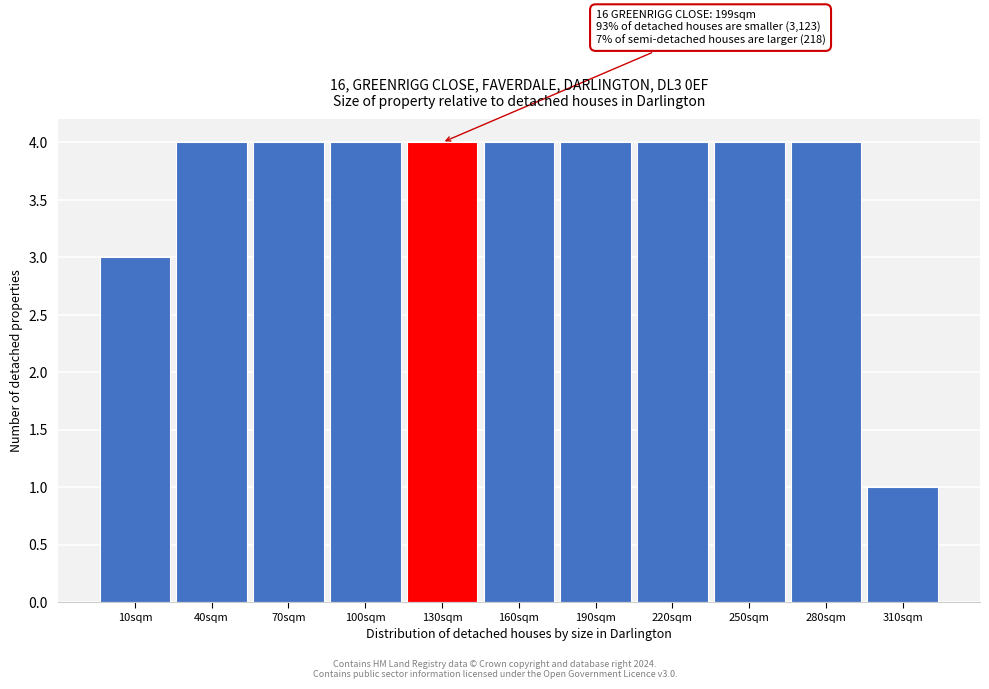

Reading left to right, extract all data points from this chart.

10sqm=3	40sqm=4	70sqm=4	100sqm=4	130sqm=4	160sqm=4	190sqm=4	220sqm=4	250sqm=4	280sqm=4	310sqm=1